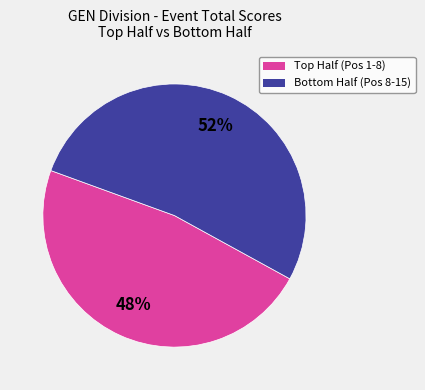

To the nearest percent, what is the average slice percentage?

50%